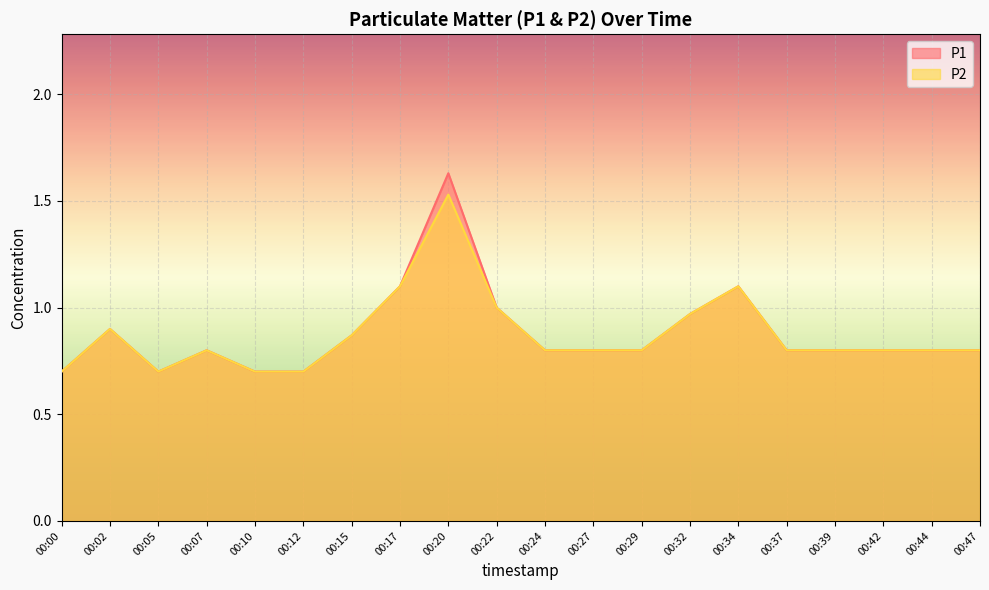

At which category is the sum across all series the highest?

00:20